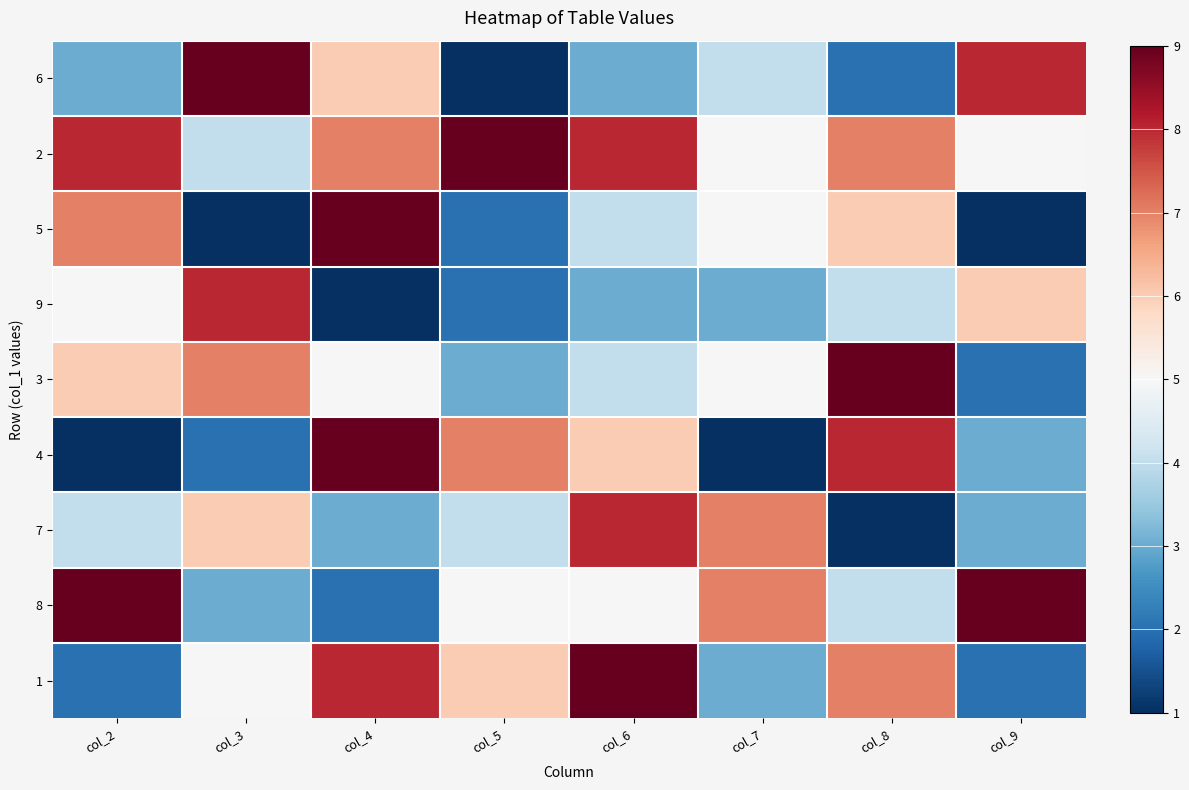

What is the difference between the highest and lowest values at col_4?

8